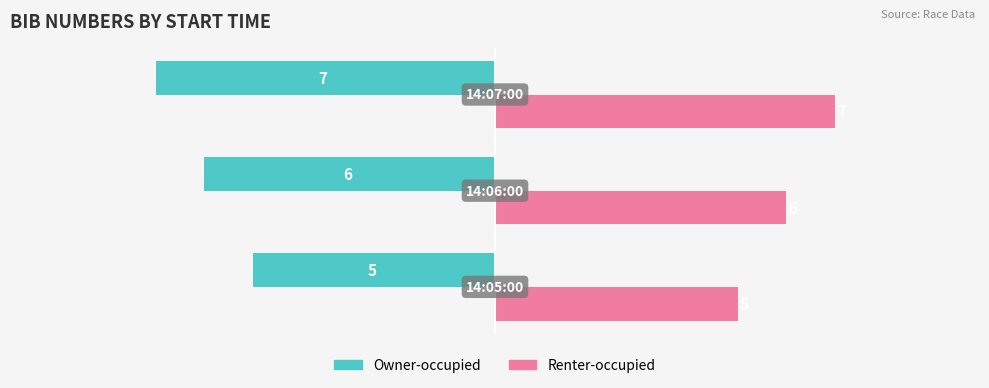

At how many categories does at least one series exceed -2?

3